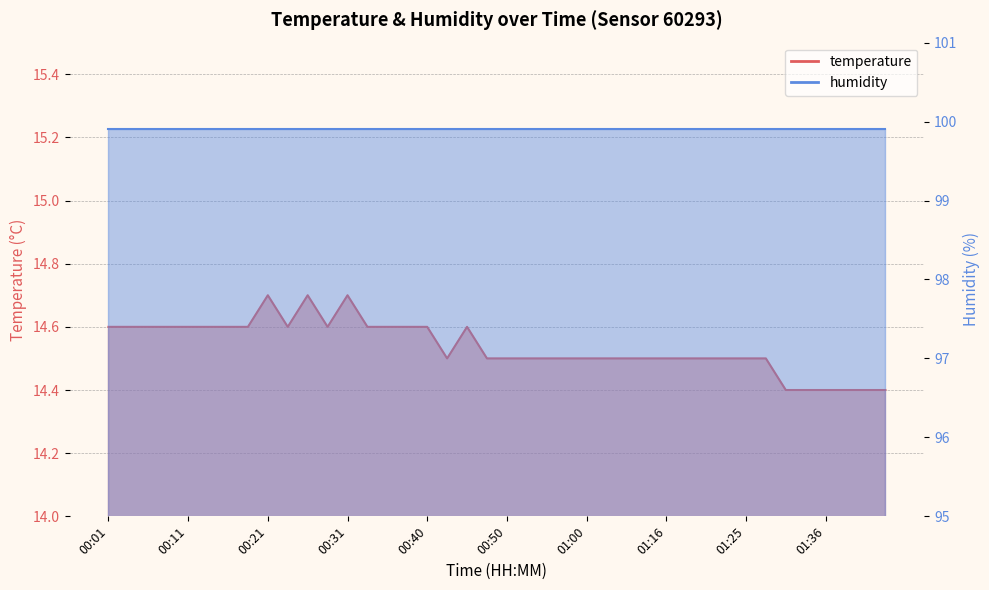

Where is the first local maximum?

00:21